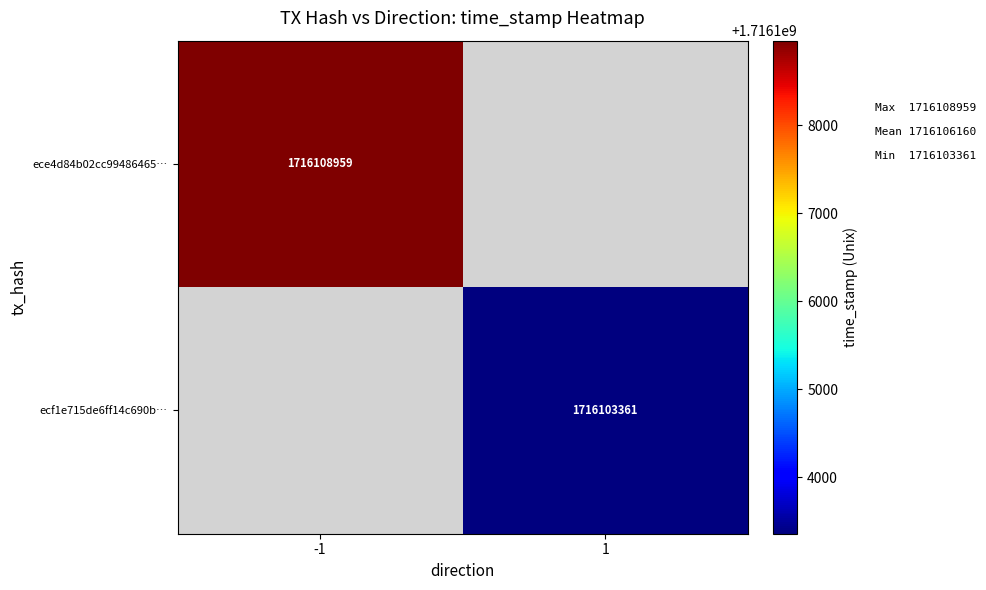

The value of ecf1e715de6ff14c690b… at 1 is 2823795891. True or false?

False